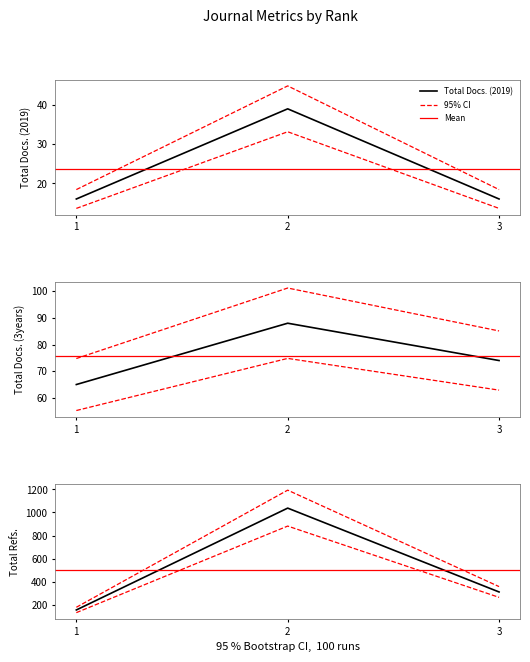

Count the Total Docs. (2019) values in the range 16 to 39.

3